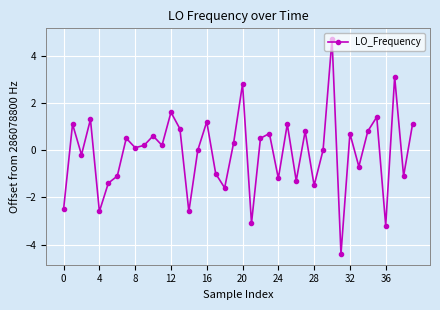

What is the value of the 7th point from the left?

-1.1